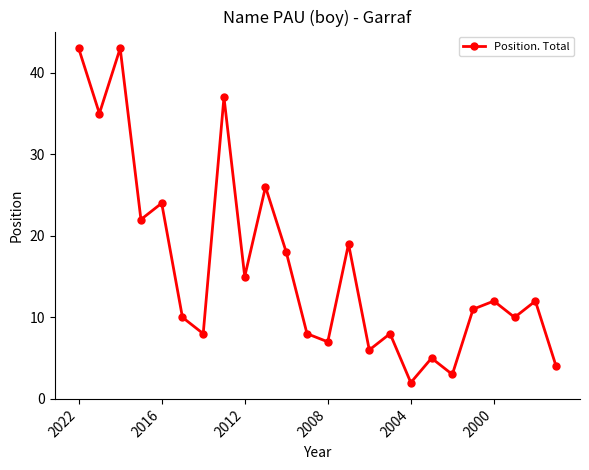

What is the sum of all values?

388